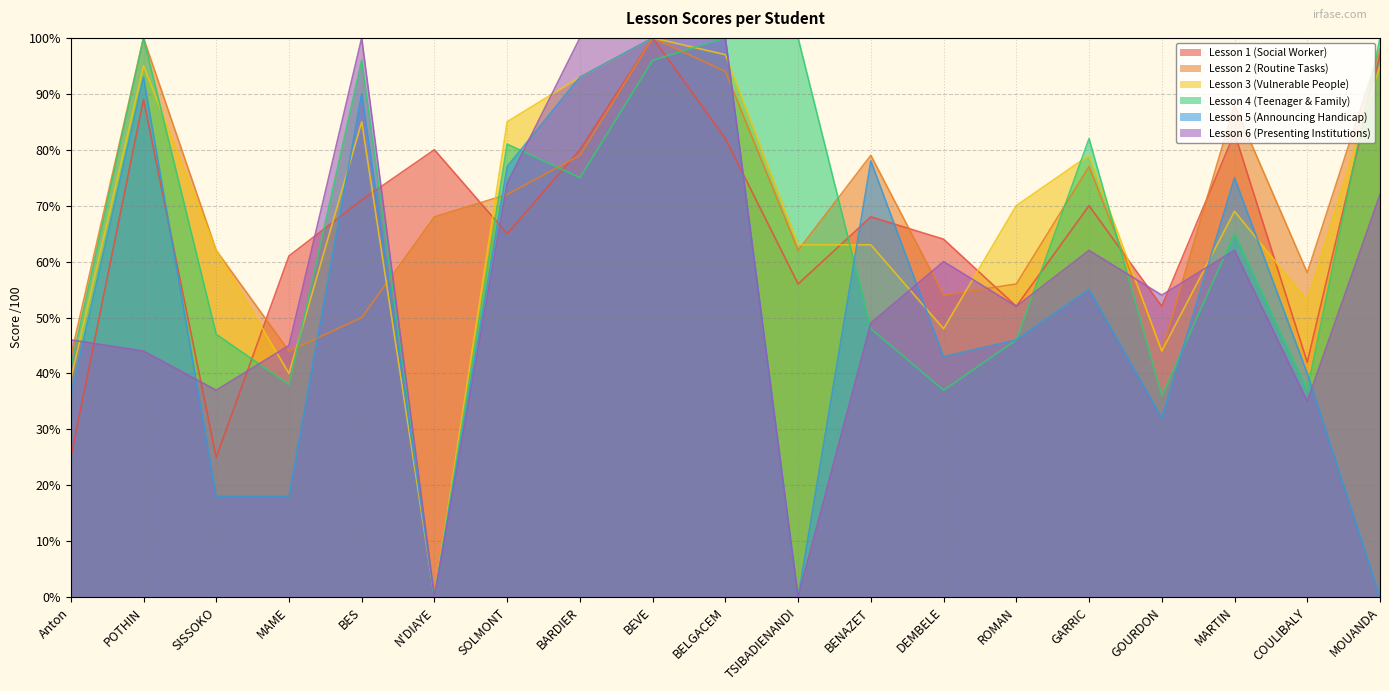

Where do Lesson 5 (Announcing Handicap) and Lesson 3 (Vulnerable People) first cross each other?

MAME and BES